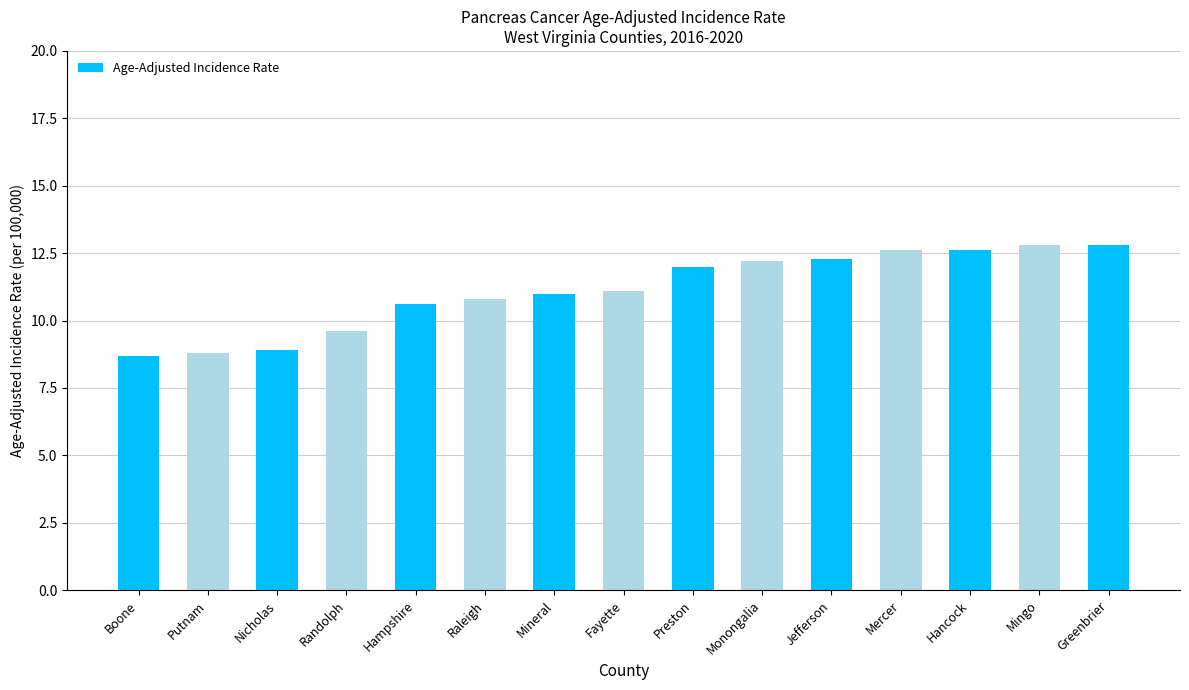

Reading left to right, extract all data points from this chart.

Boone=8.7	Putnam=8.8	Nicholas=8.9	Randolph=9.6	Hampshire=10.6	Raleigh=10.8	Mineral=11.0	Fayette=11.1	Preston=12.0	Monongalia=12.2	Jefferson=12.3	Mercer=12.6	Hancock=12.6	Mingo=12.8	Greenbrier=12.8